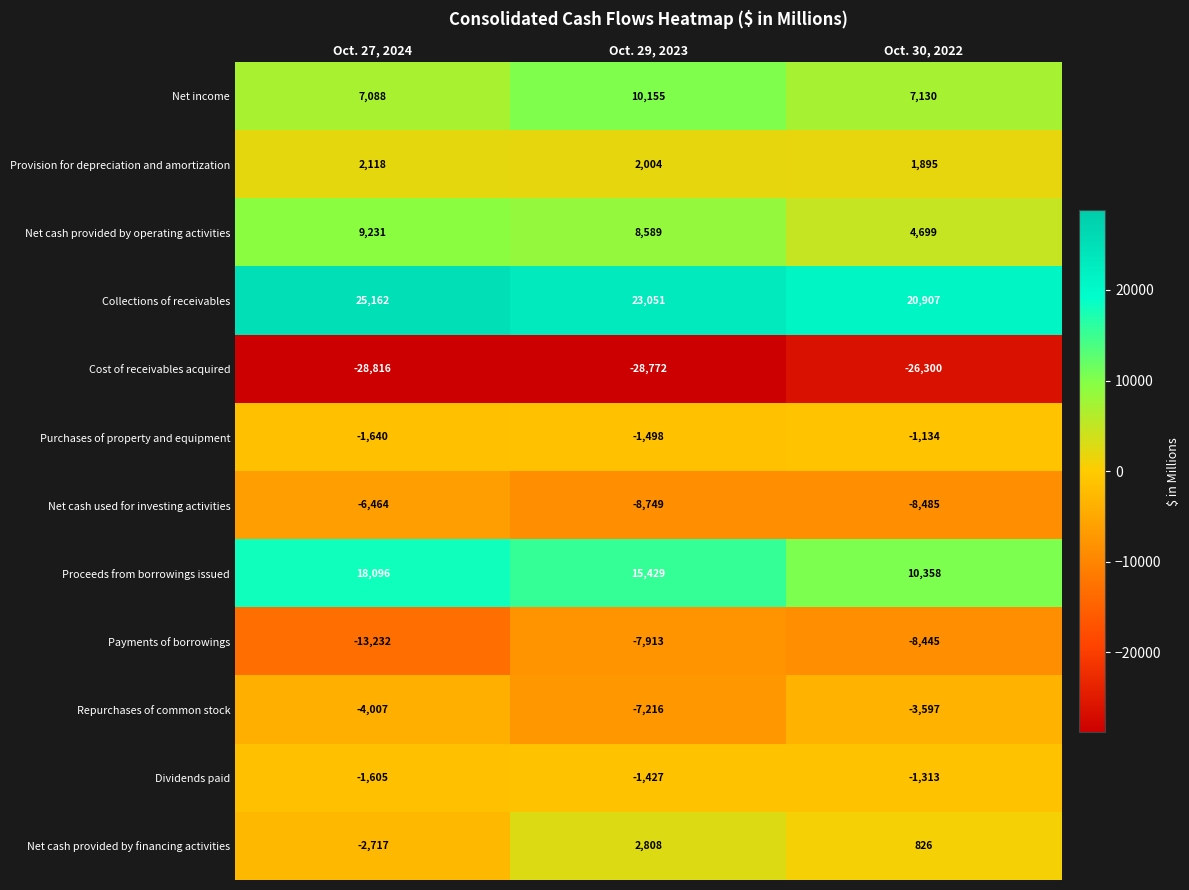

At Oct. 27, 2024, list the series in order from smallest to largest.

Cost of receivables acquired, Payments of borrowings, Net cash used for investing activities, Repurchases of common stock, Net cash provided by financing activities, Purchases of property and equipment, Dividends paid, Provision for depreciation and amortization, Net income, Net cash provided by operating activities, Proceeds from borrowings issued, Collections of receivables